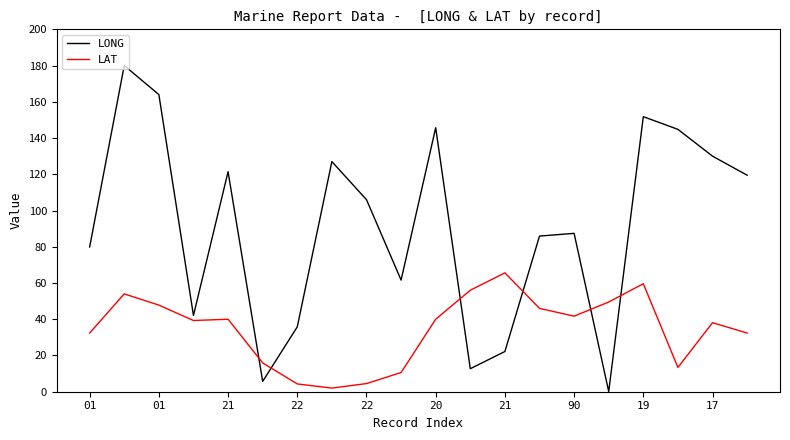

How many lines are shown in the chart?

2